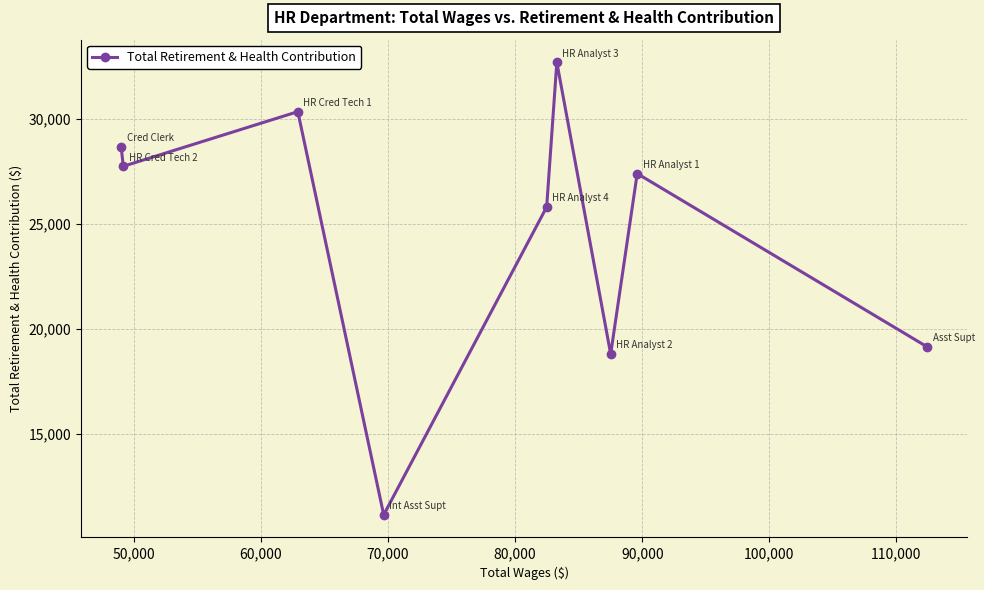

What is the maximum value shown in the chart?

32709